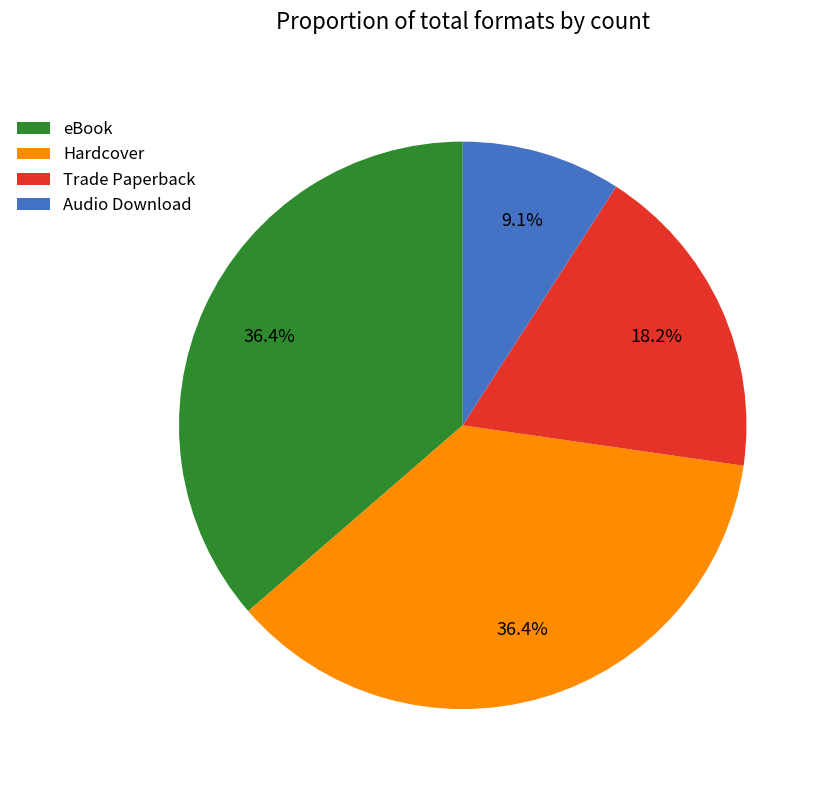

Is there a majority slice in this chart?

No